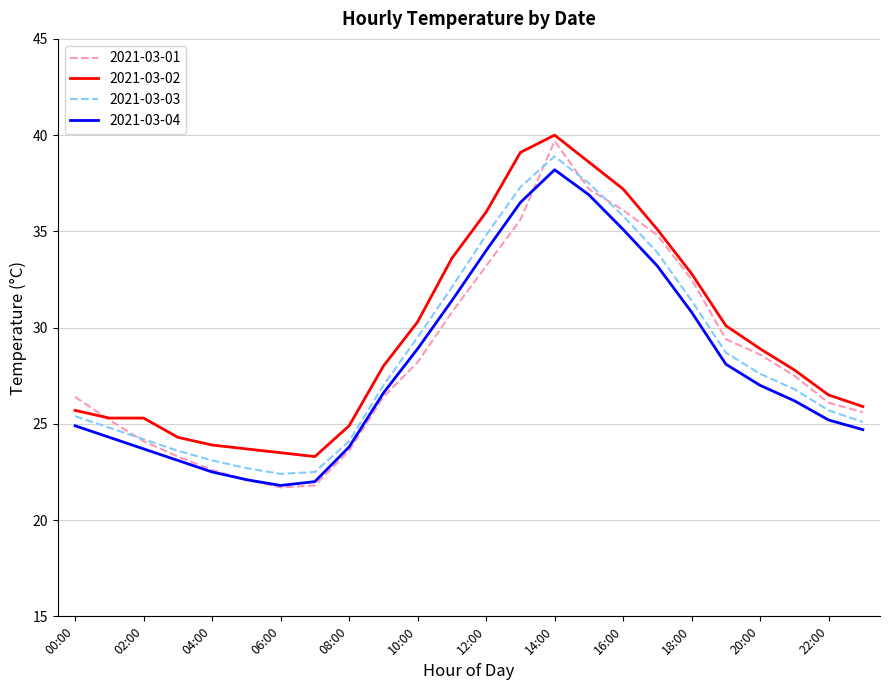

What is the smallest value displayed?

21.7